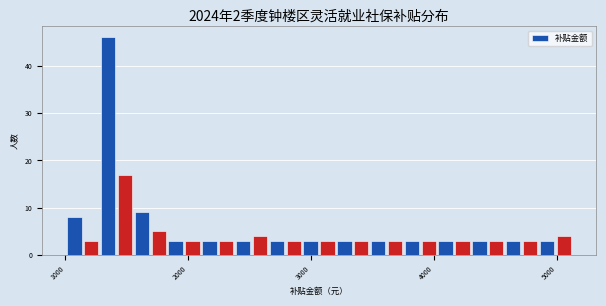

Read against the x-axis, roughly where is the centre of the tallest bar?

1300